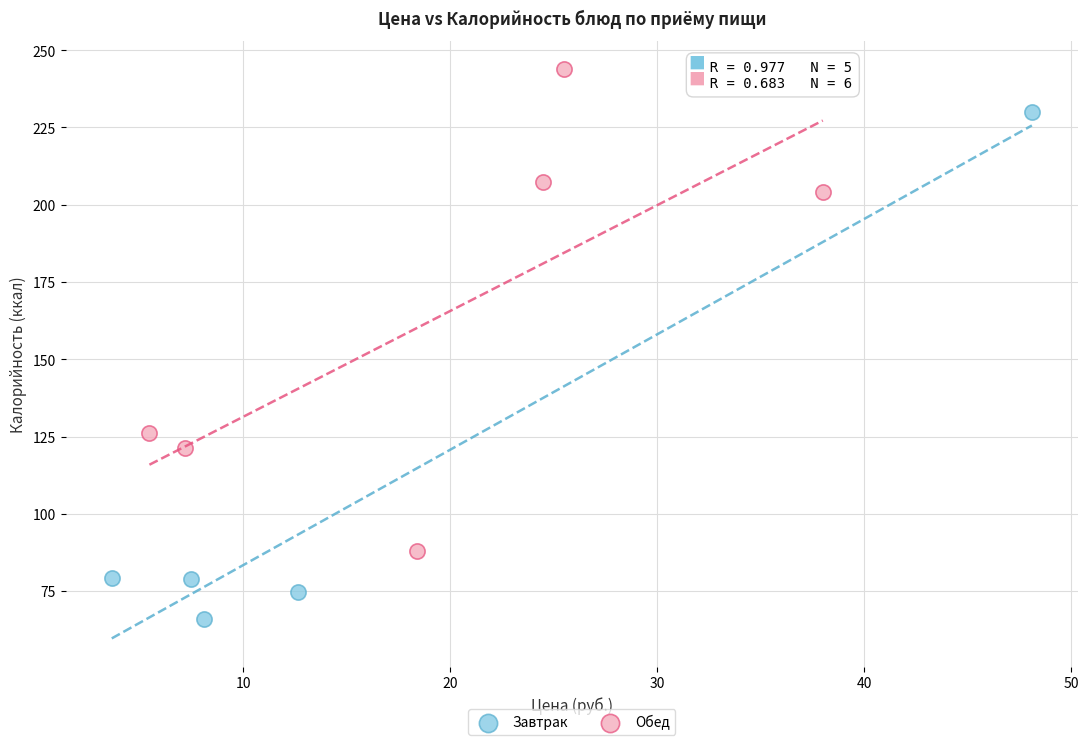

Which series contains the highest Y value?

Обед